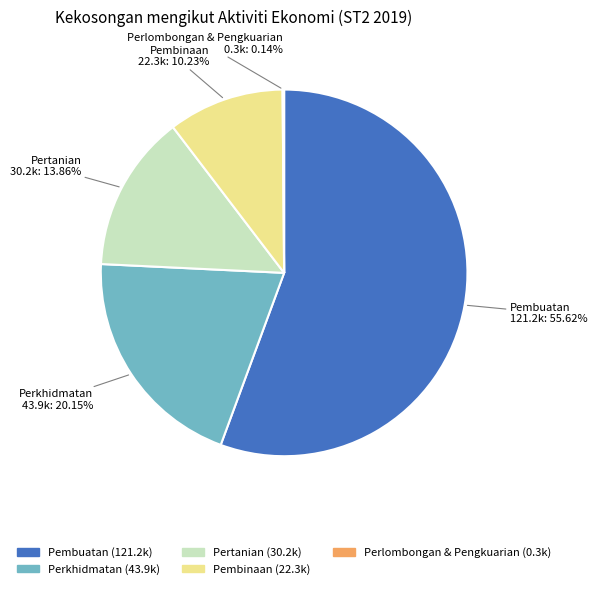

Which slice is the largest?

Pembuatan